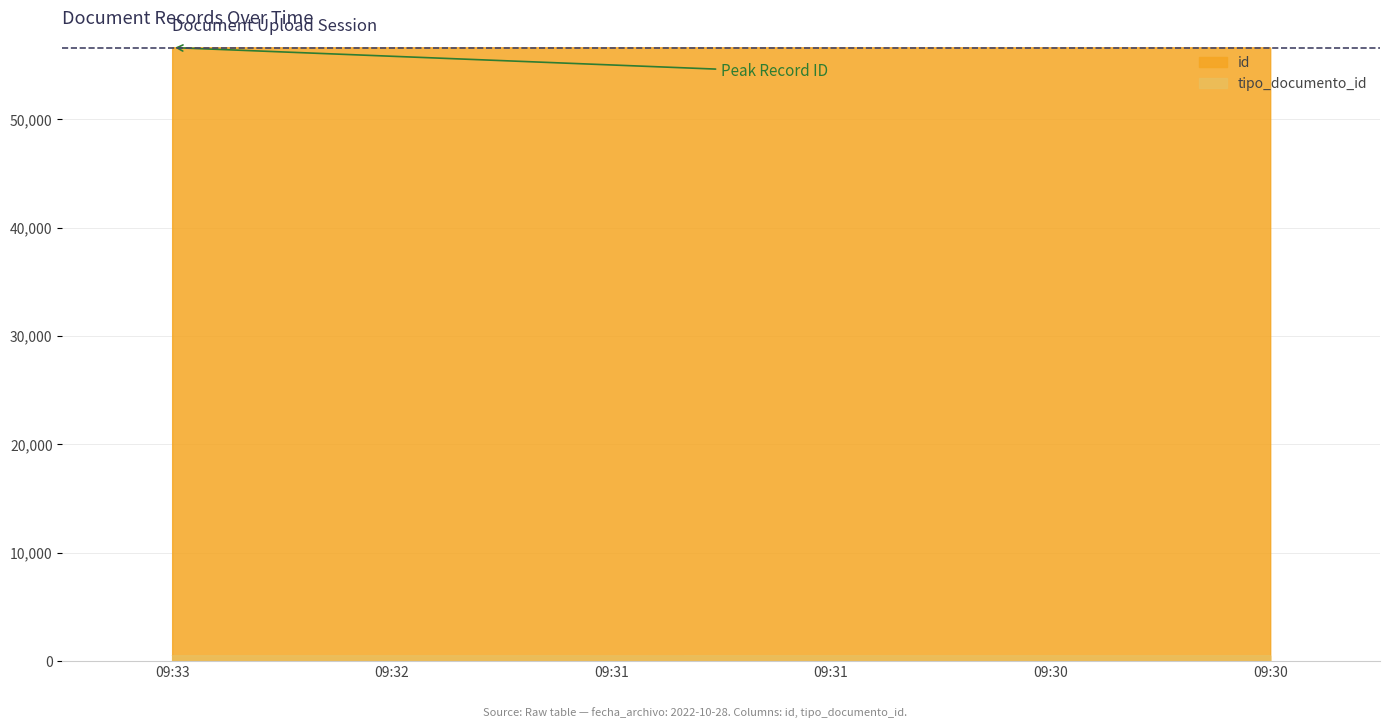

What is the value of the tipo_documento_id point at the 2nd from the left?

507